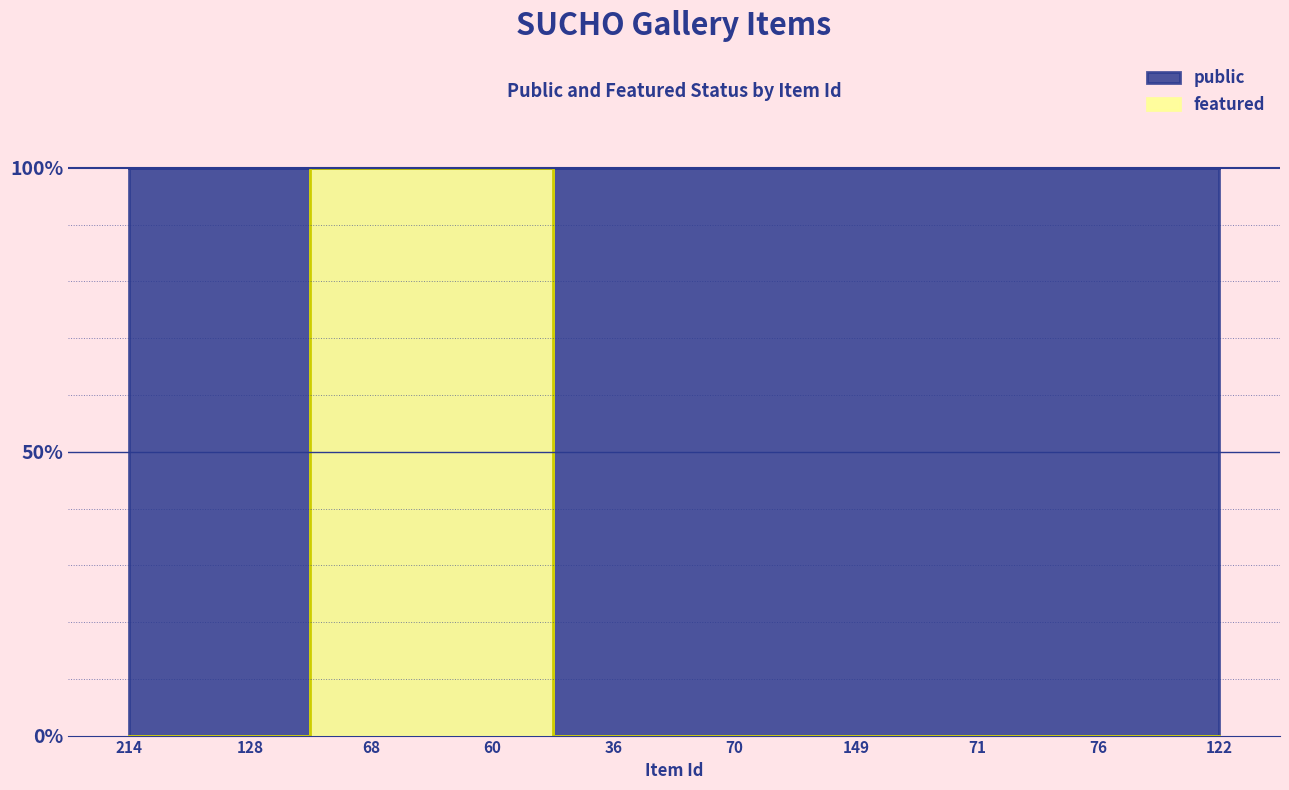

Count the values in the range 0 to 1.

10